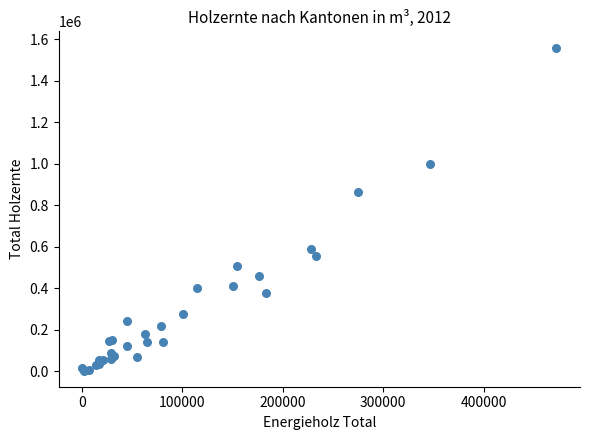

What Y value in the scatter plot is closest to 781707?

863149